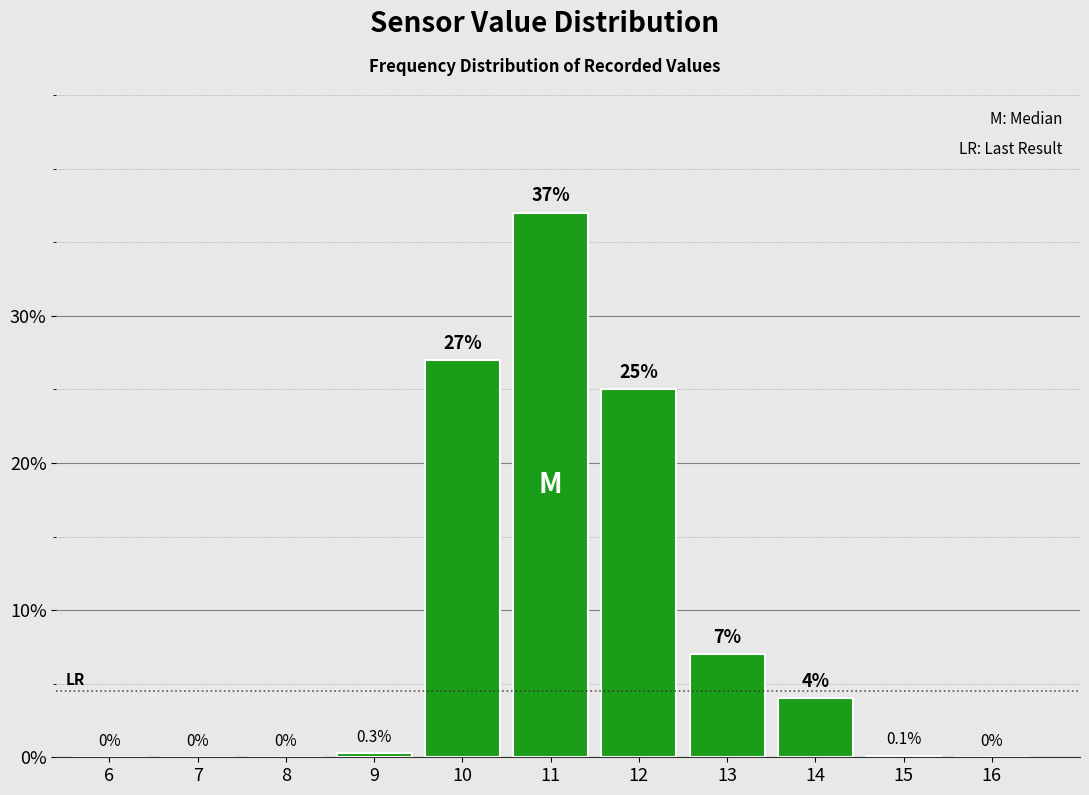

Reading right to left, list all the values displayed in this chart.

16=0.0	15=0.1	14=4.0	13=7.0	12=25.0	11=37.0	10=27.0	9=0.3	8=0.0	7=0.0	6=0.0